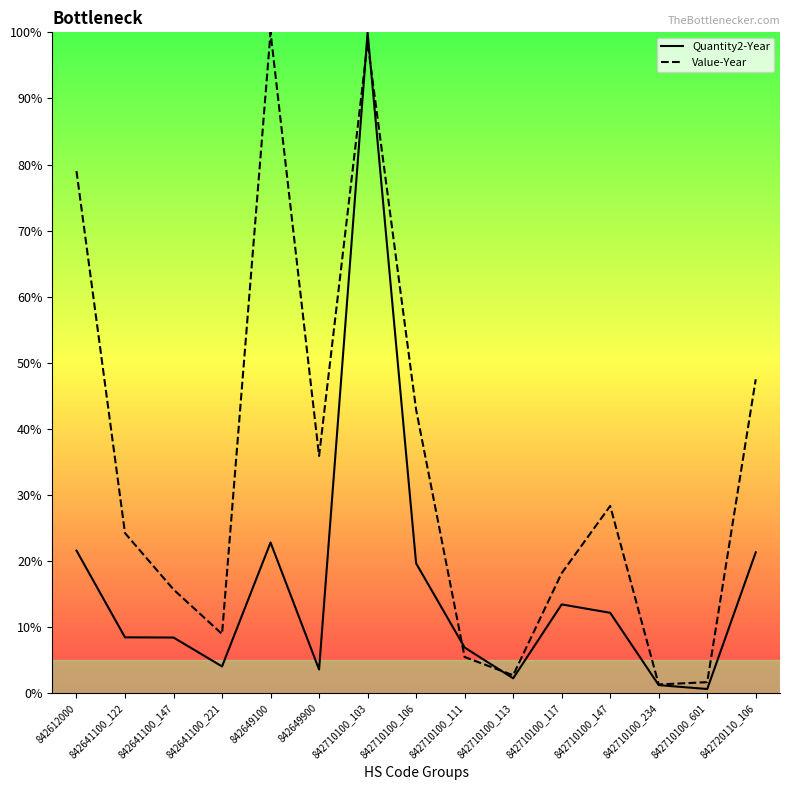

How many interior local peaks does the Quantity2-Year series have?

3